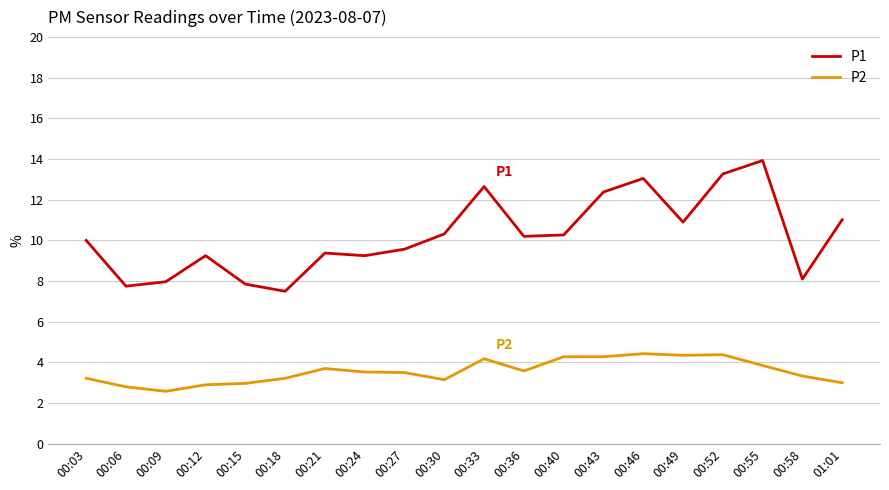

Is it true that P1 equals 2.8 at 01:01?

False